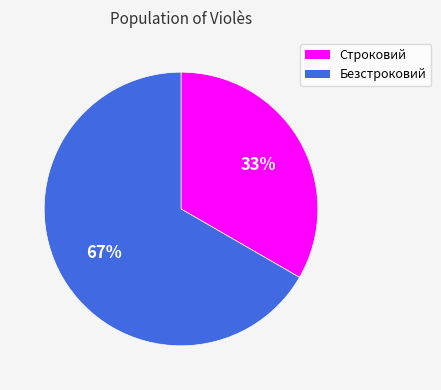

Between Безстроковий and Строковий, which is larger?

Безстроковий